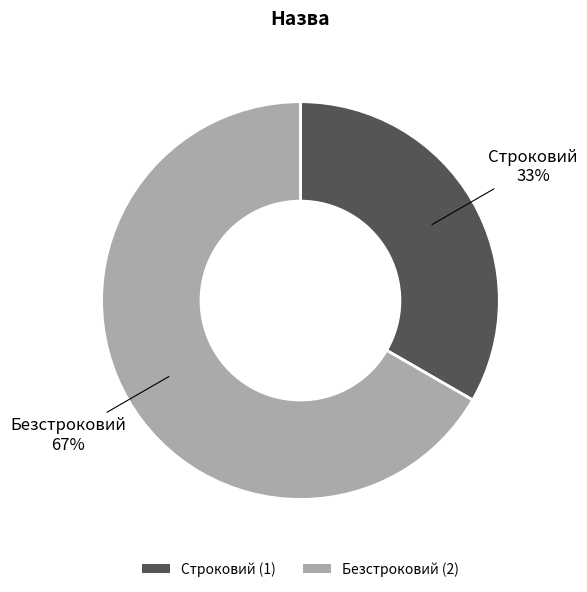

Is it true that Безстроковий is 76% of the pie?

False